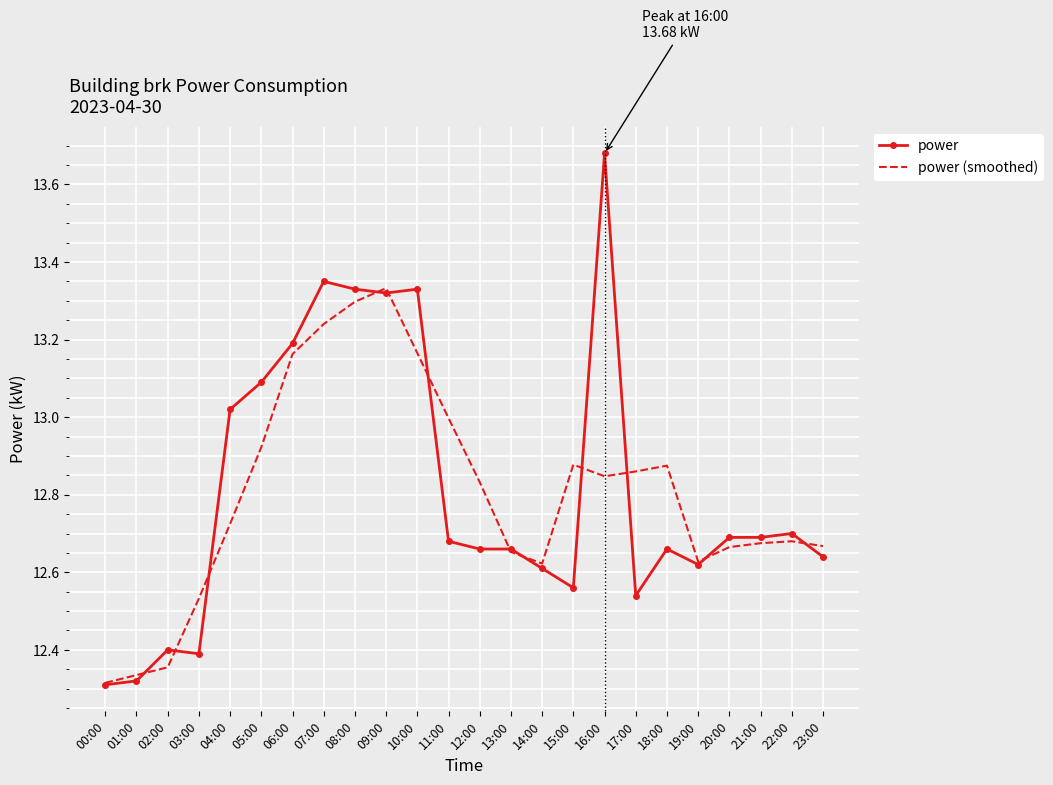

Rank the series by their maximum value, from highest to lowest.

power, power (smoothed)